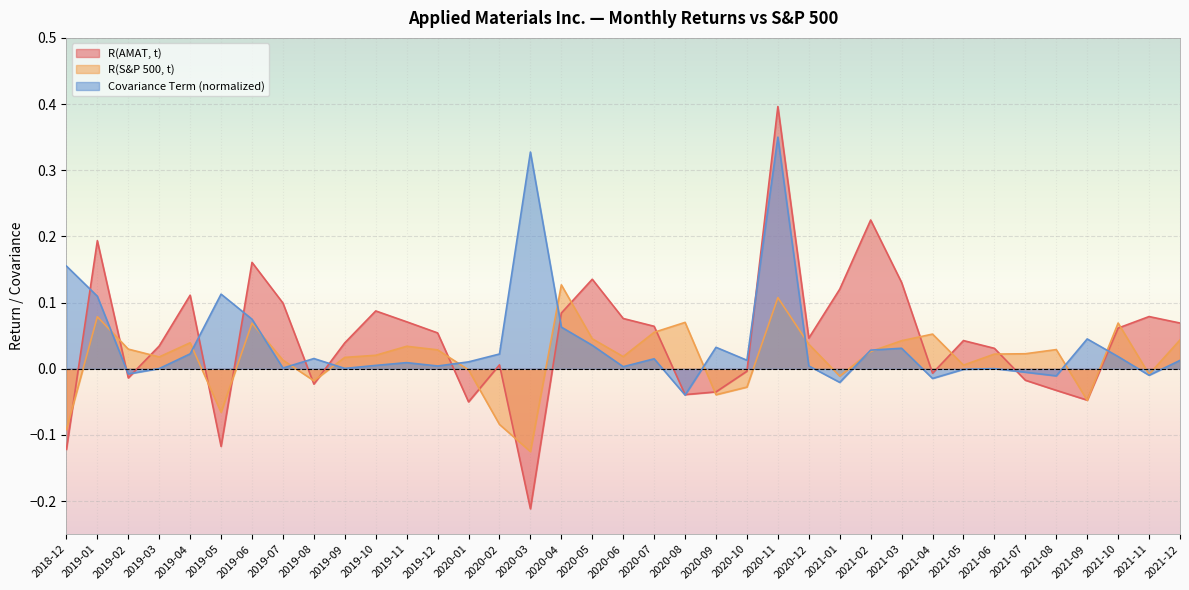

What is the sum of all R(S&P 500, t) values?

0.6